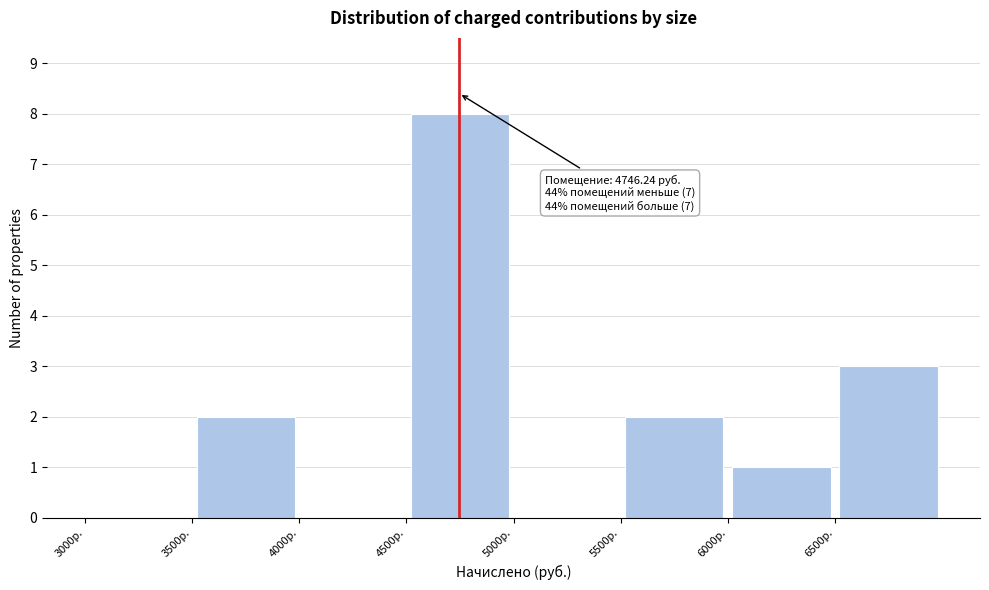

Over which range of the x-axis is the bar tallest?

4500 to 5000